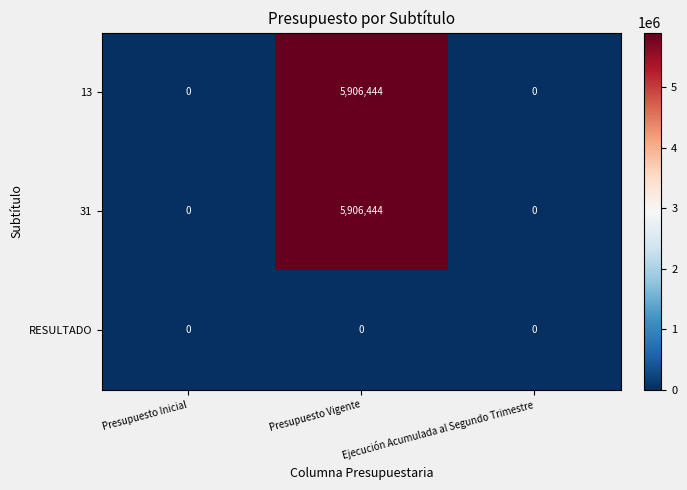

Is the value of RESULTADO at Ejecución Acumulada al Segundo Trimestre greater than the value of 13 at Presupuesto Vigente?

No